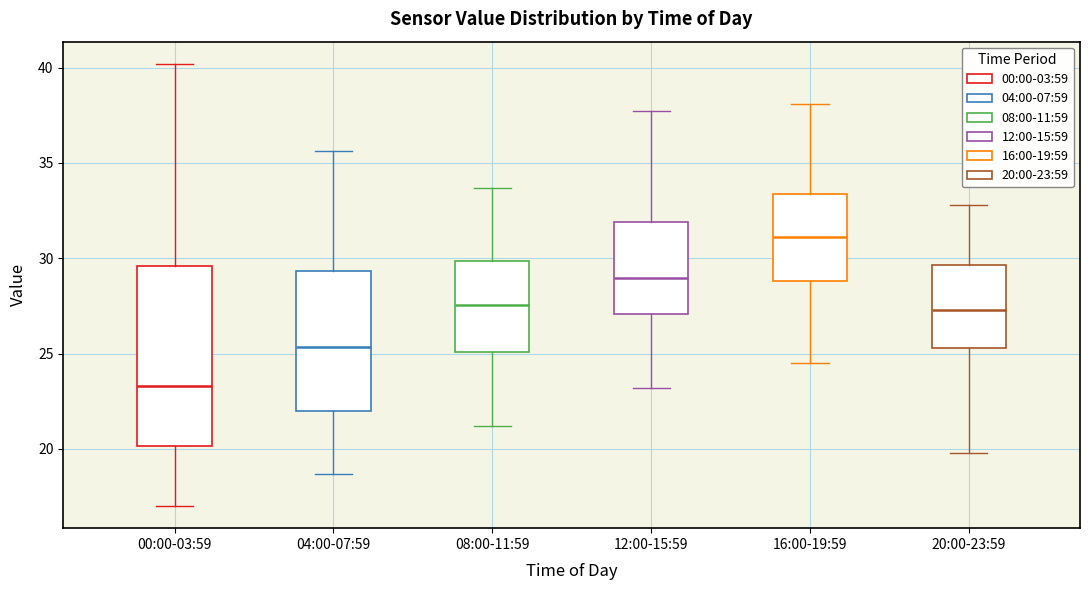

Where is the lower edge of the box for 08:00-11:59 on the y-axis? The values are not printed on the chart, so give them approximately, as read against the axis.

25.0